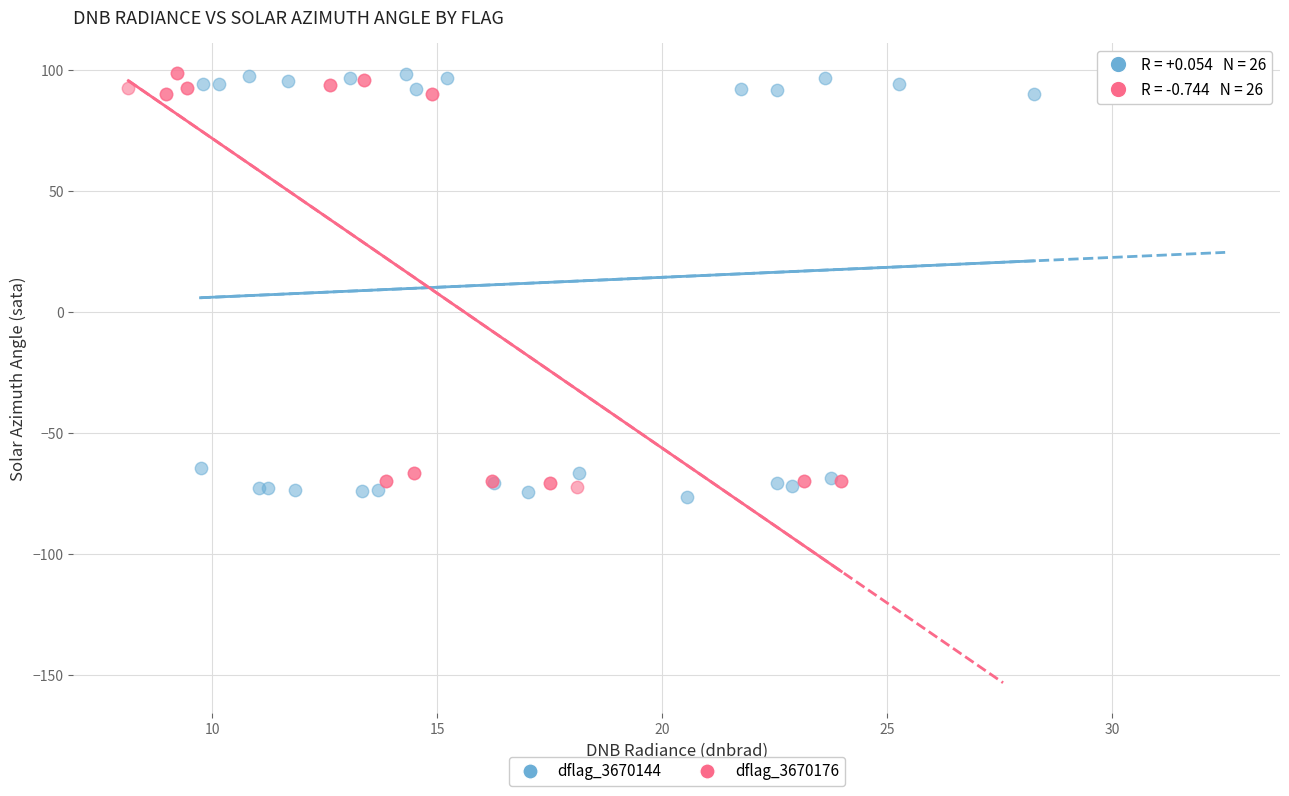

Which series has the largest Y range (max minus min)?

dflag_3670144